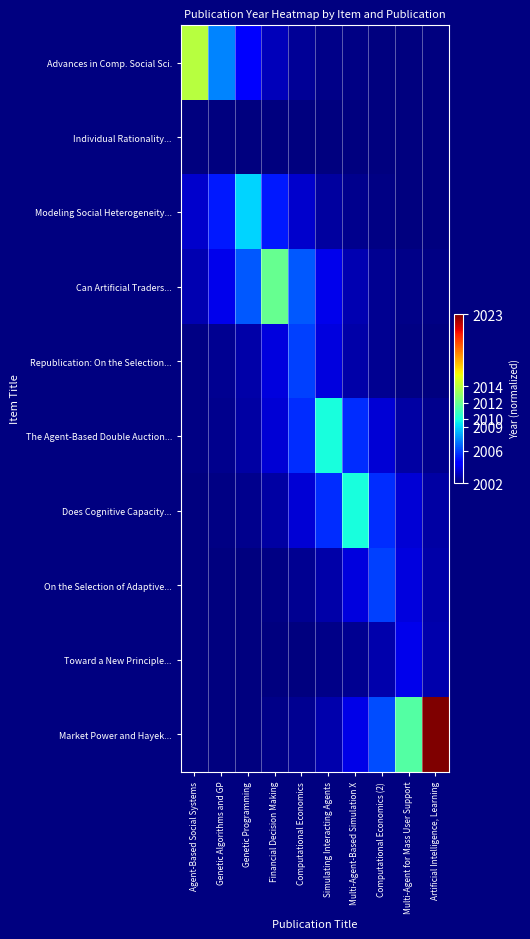

How many distinct data groups are displayed?

10